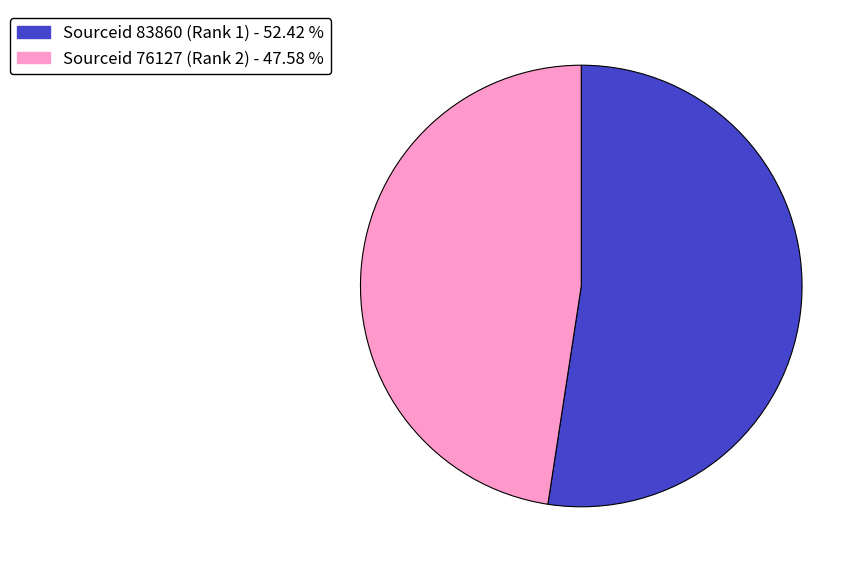

Do Sourceid 76127 (Rank 2) - 47.58 % and Sourceid 83860 (Rank 1) - 52.42 % together represent more than half of the pie?

Yes